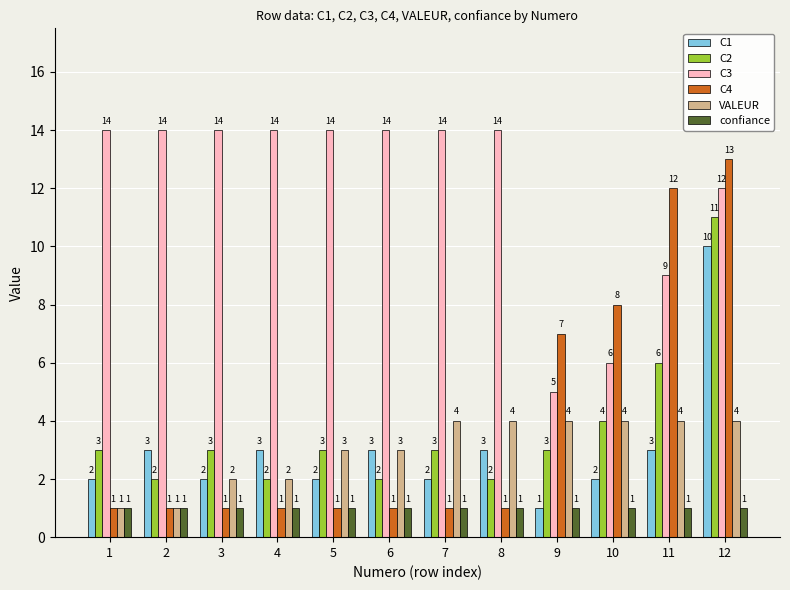

Rank the series by their maximum value, from highest to lowest.

C3, C4, C2, C1, VALEUR, confiance